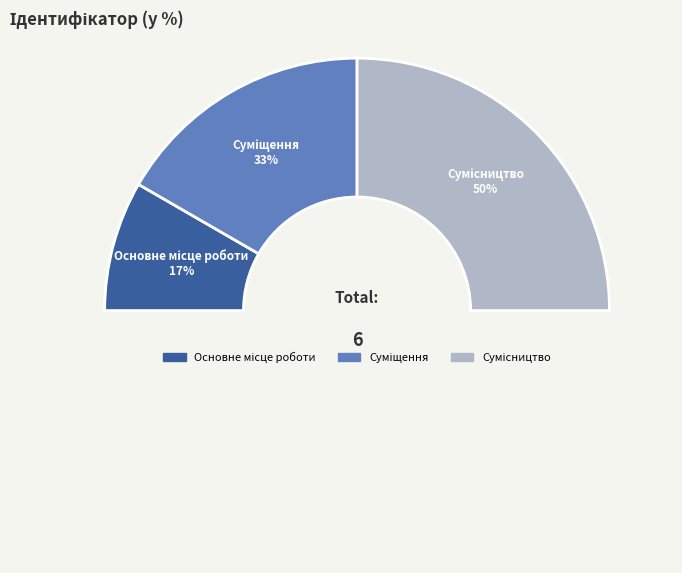

Is there a majority slice in this chart?

No